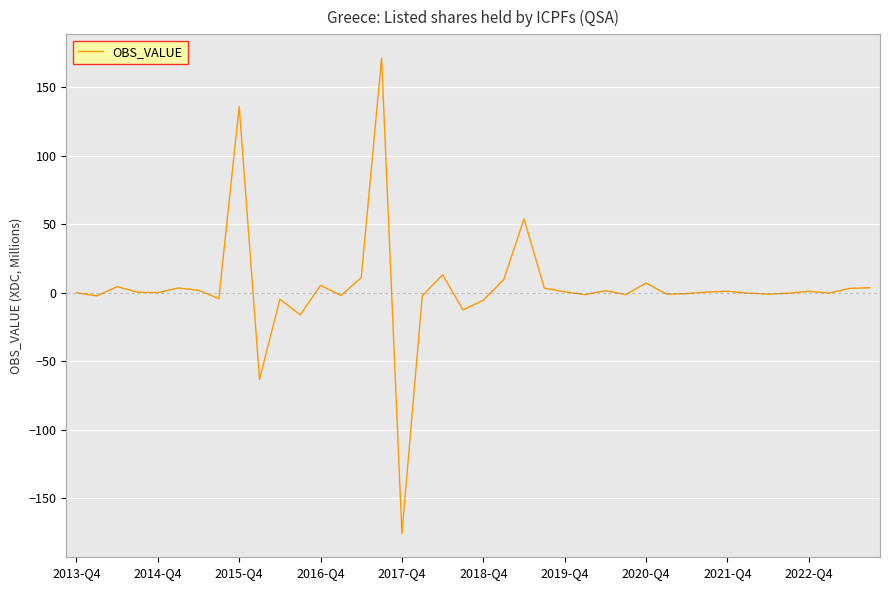

Does the chart display data point markers on the line(s)?

No